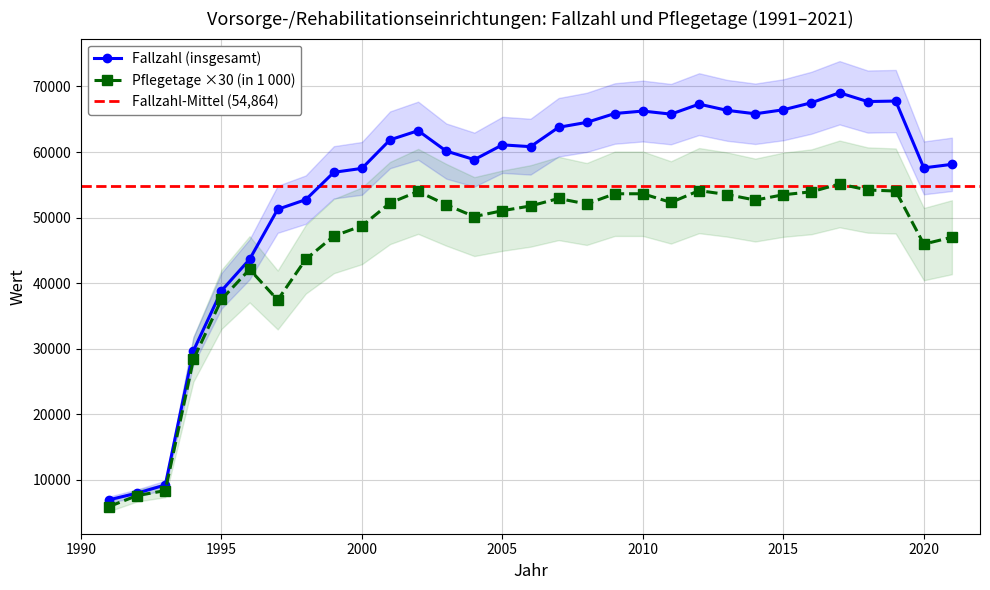

At which category does Fallzahl (insgesamt) reach its first local peak?

2002